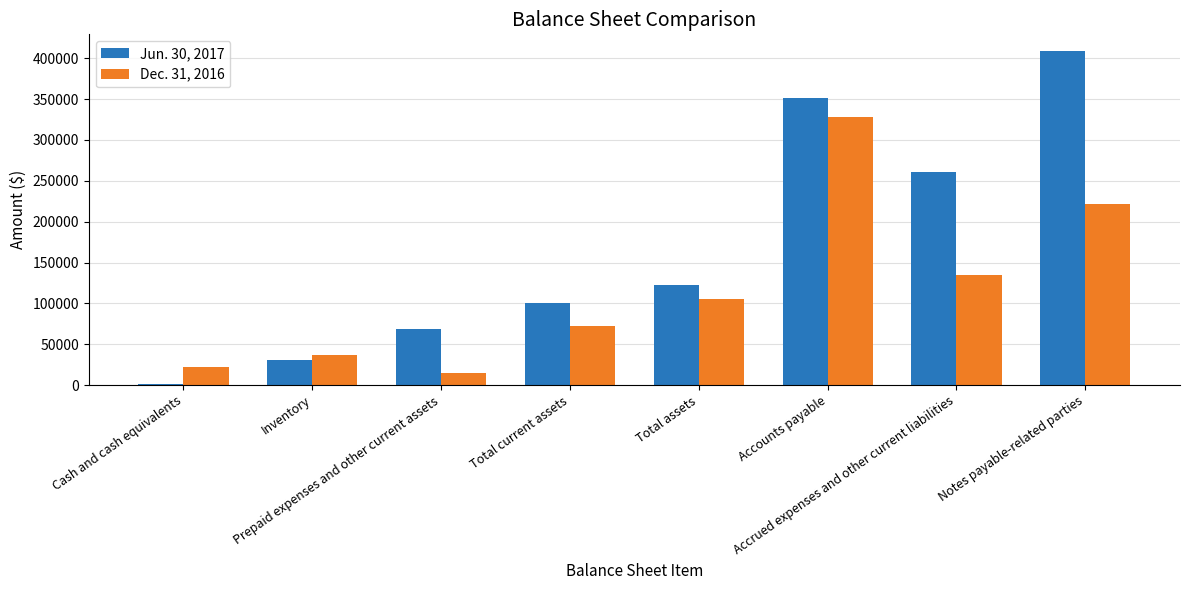

What is the greatest value displayed?

408841